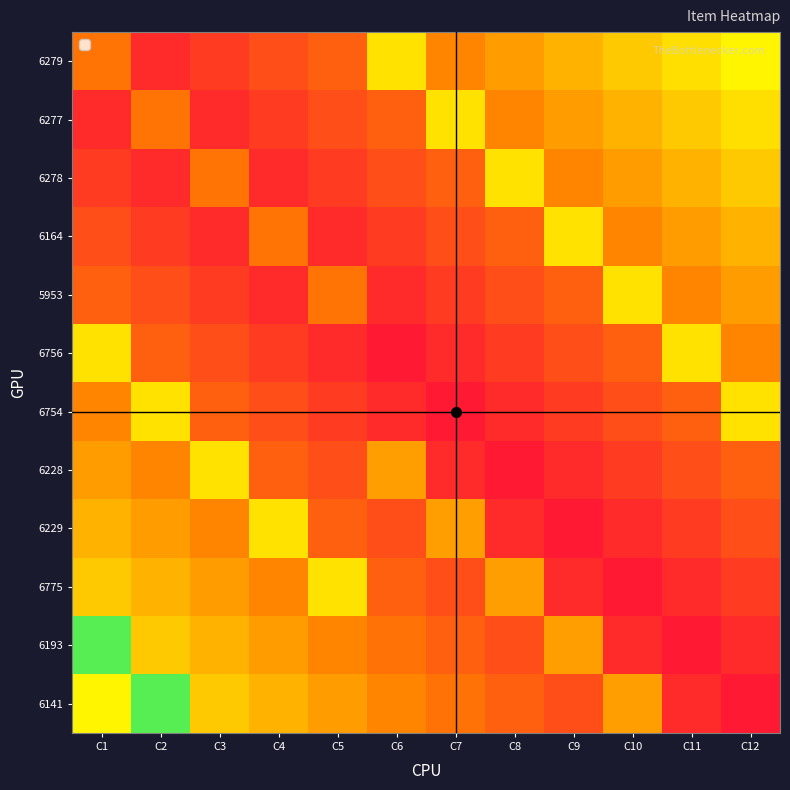

At C6, list the series in order from smallest to largest.

6756, 6754, 5953, 6164, 6229, 6278, 6775, 6277, 6193, 6141, 6228, 6279